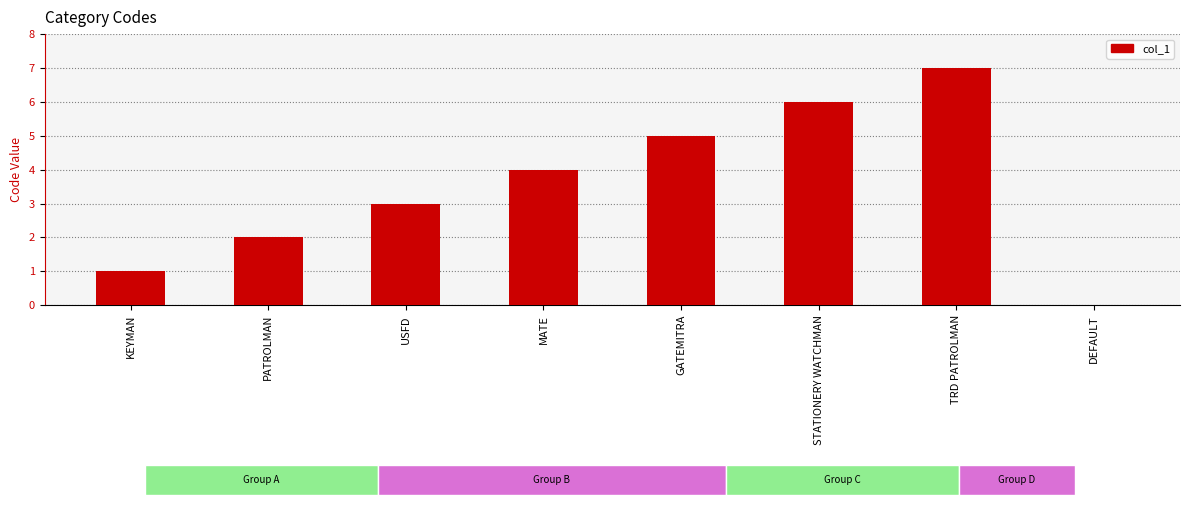

What is the maximum value shown in the chart?

7